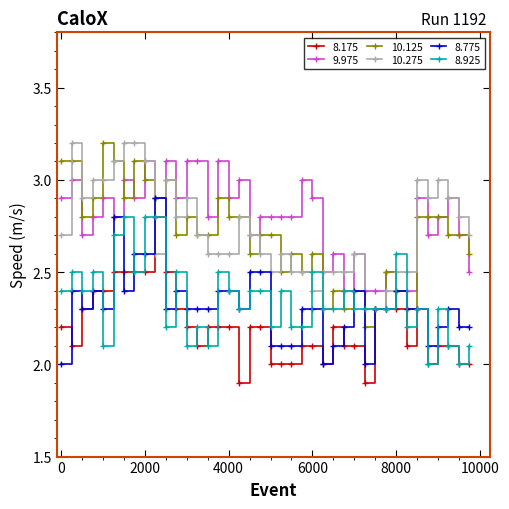

What is the highest value of the 9.975 series?

3.1